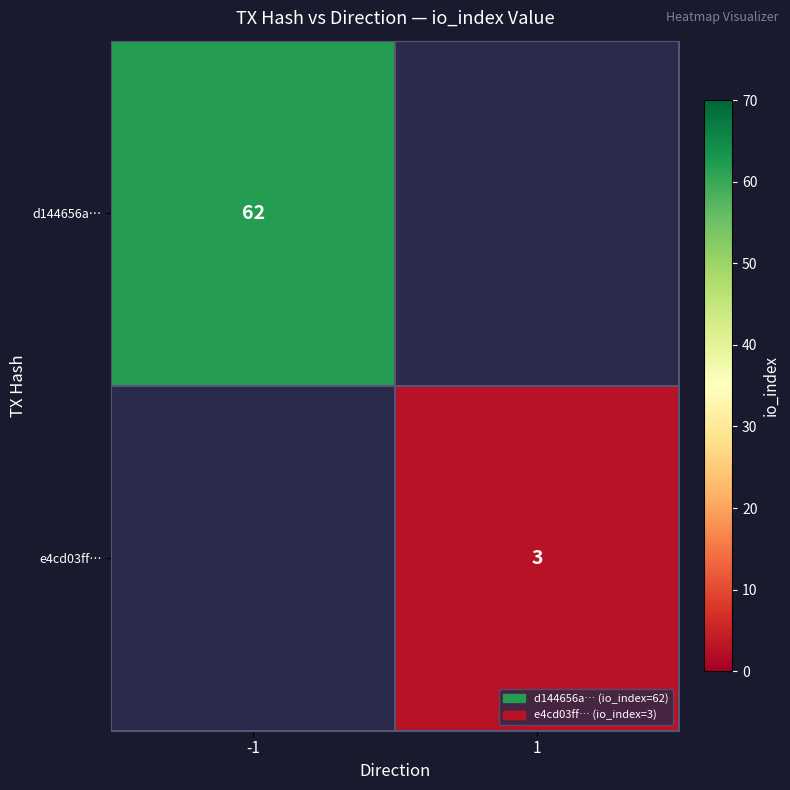

What is the smallest value displayed?

3.0